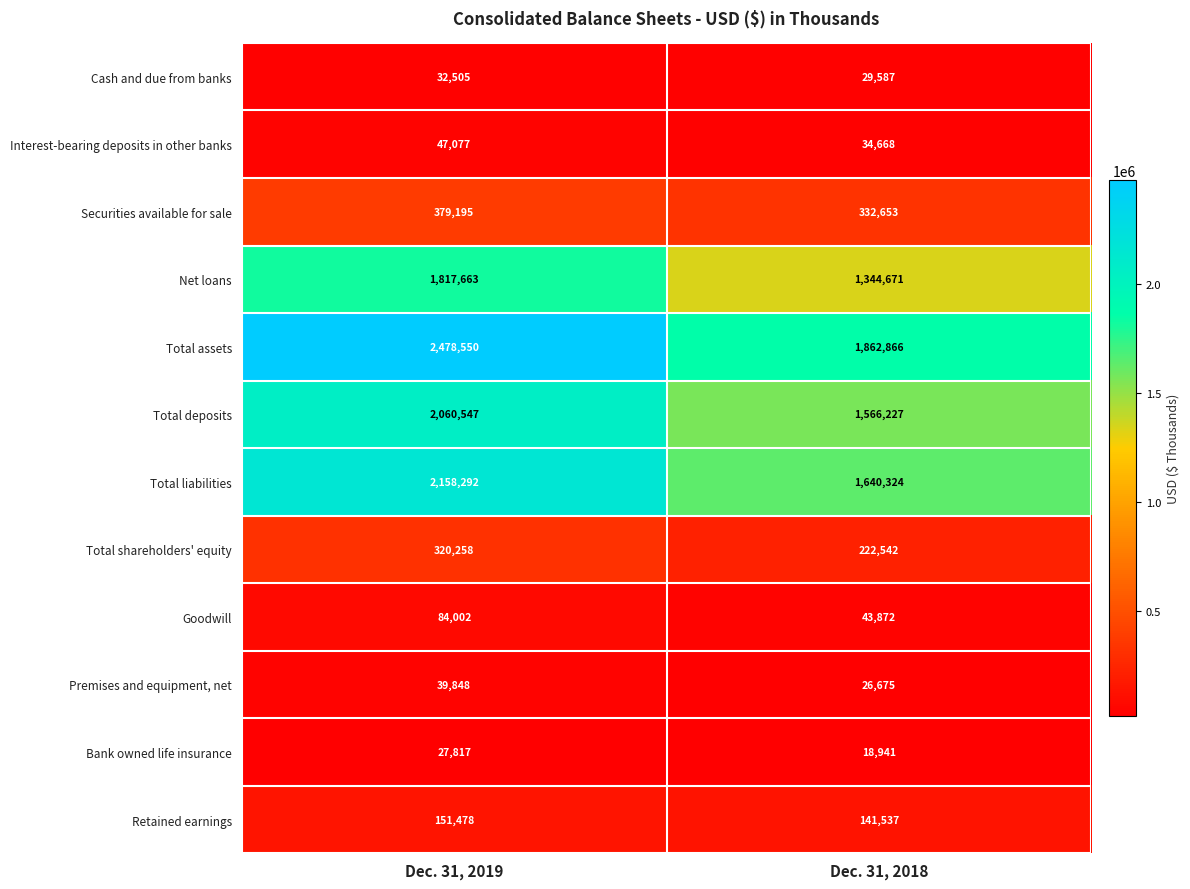

Is it true that Bank owned life insurance equals 12770 at Dec. 31, 2019?

False